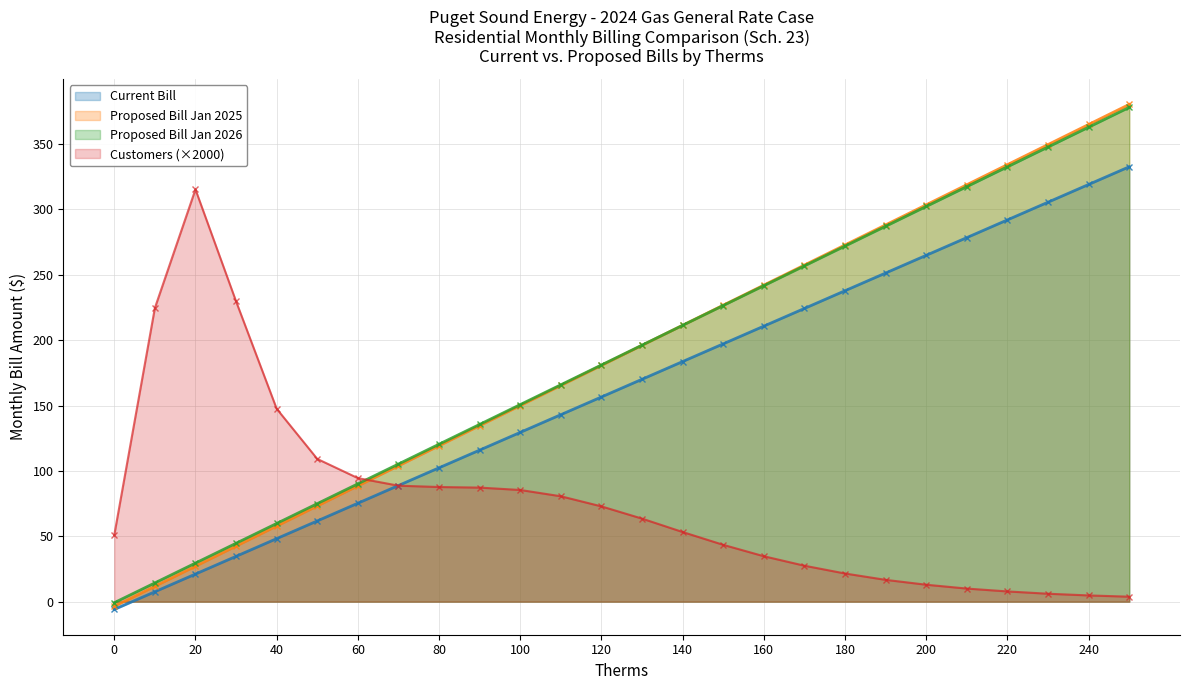

List the labels in order of Proposed Bill Jan 2025 value, smallest first.

0, 10, 20, 30, 40, 50, 60, 70, 80, 90, 100, 110, 120, 130, 140, 150, 160, 170, 180, 190, 200, 210, 220, 230, 240, 250